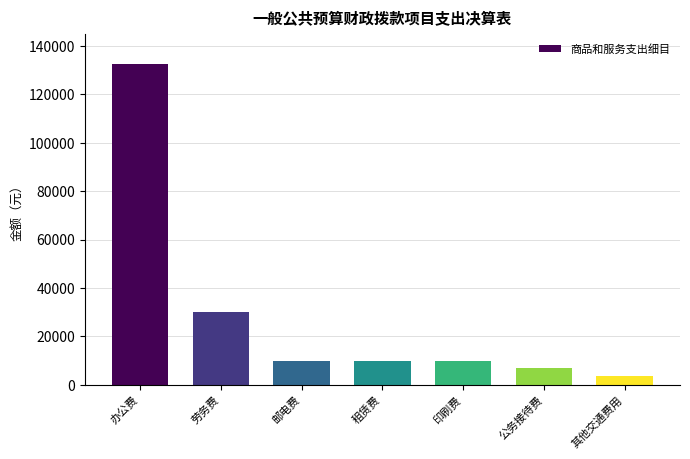

What is the maximum value shown in the chart?

132514